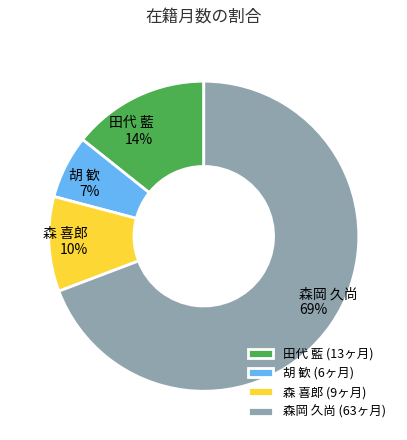

Approximately how many times larger is the value at 森 喜郎 compared to 田代 藍?

0.7